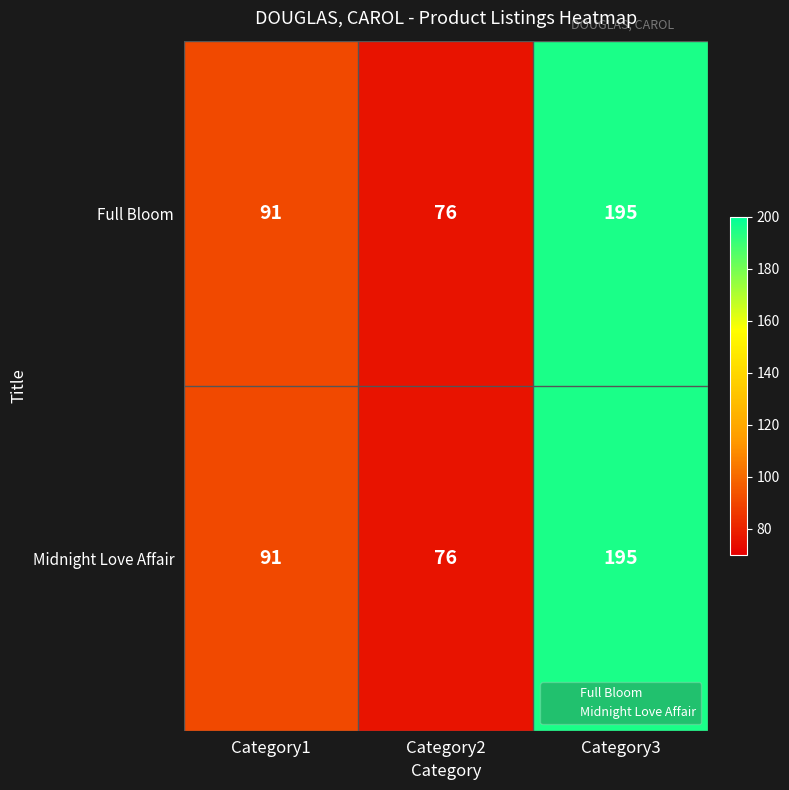

What is the average value of the Midnight Love Affair series?

121